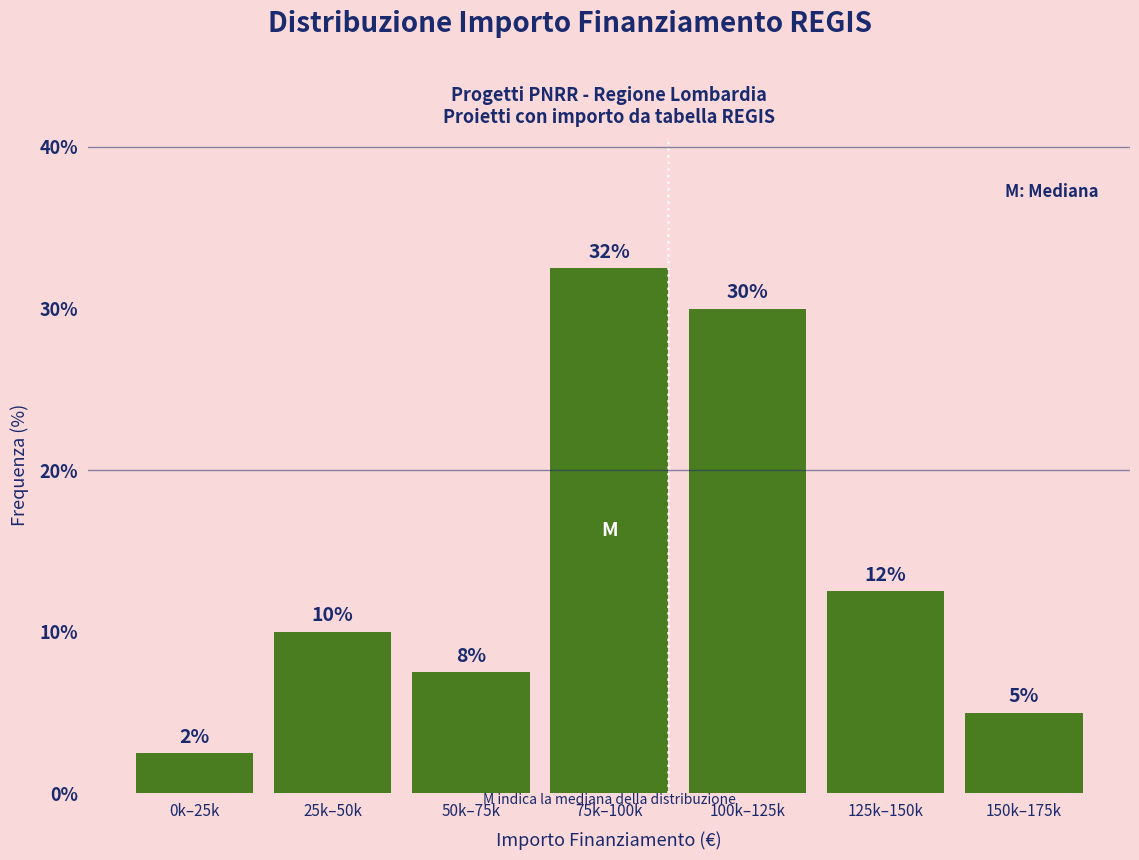

How many bars are there in total?

7